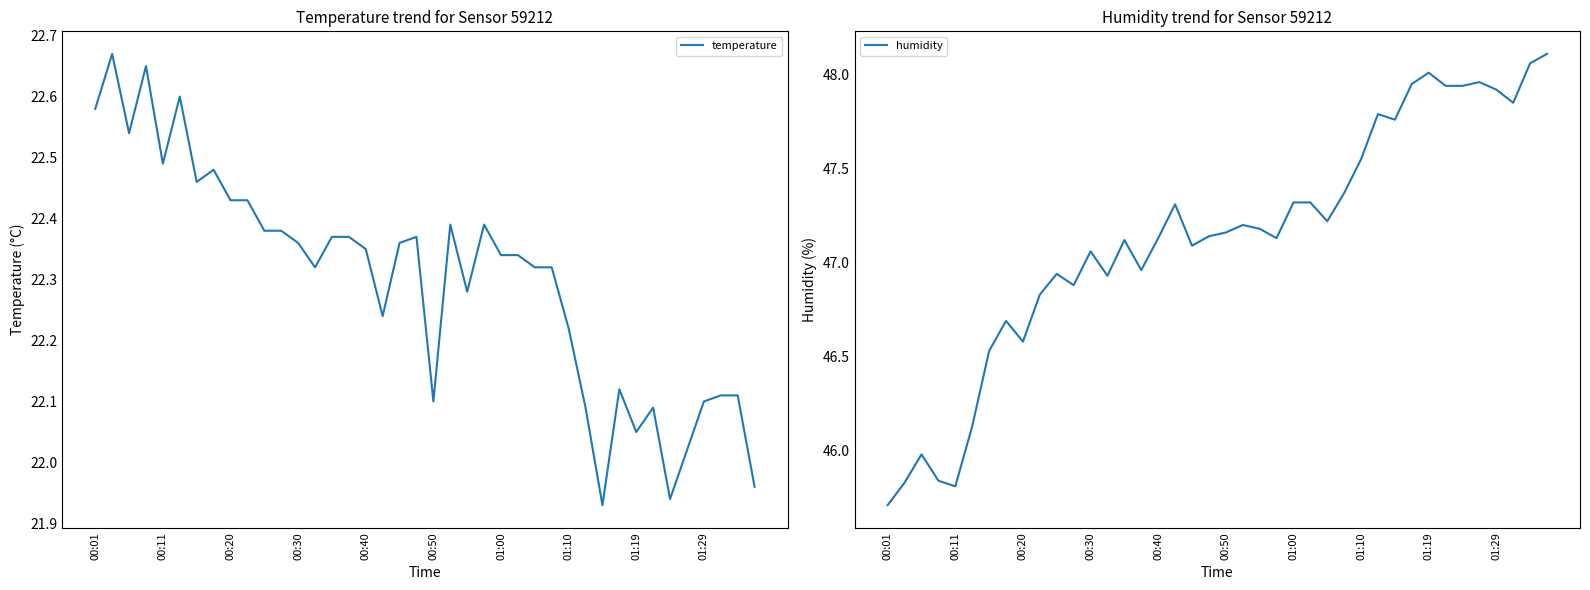

Between 23 and 31, which is larger?

23